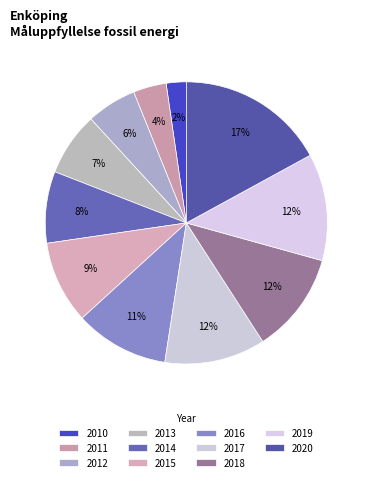

To the nearest percent, what is the combined percentage of 2016 and 2015?

20%